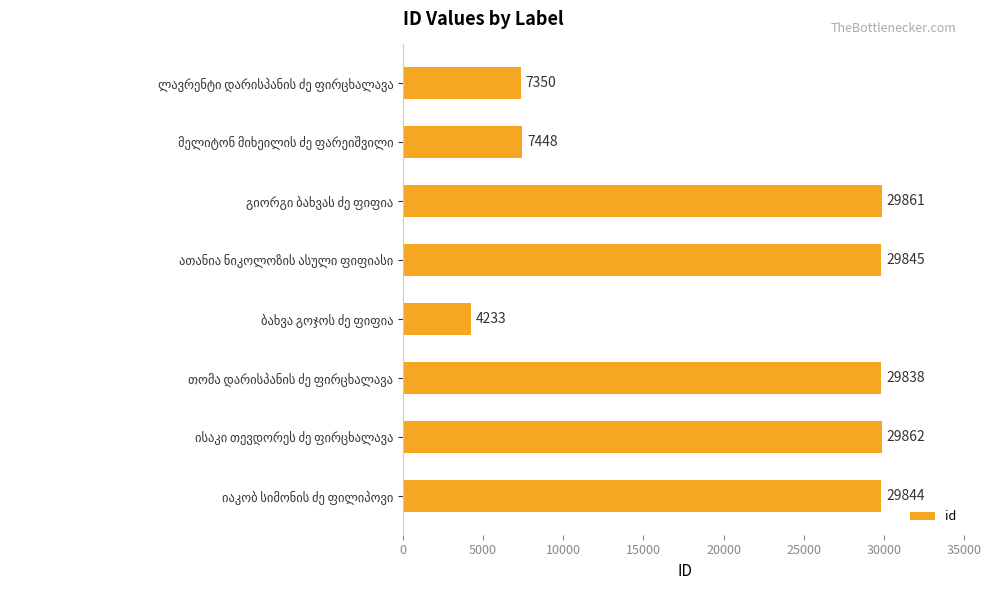

What is the value of the 2nd bar from the top?

7448